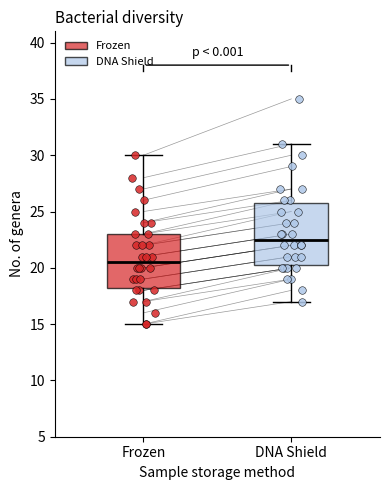

Comparing the boxes themselves (not the whiskers), which one is the tallest?

DNA Shield